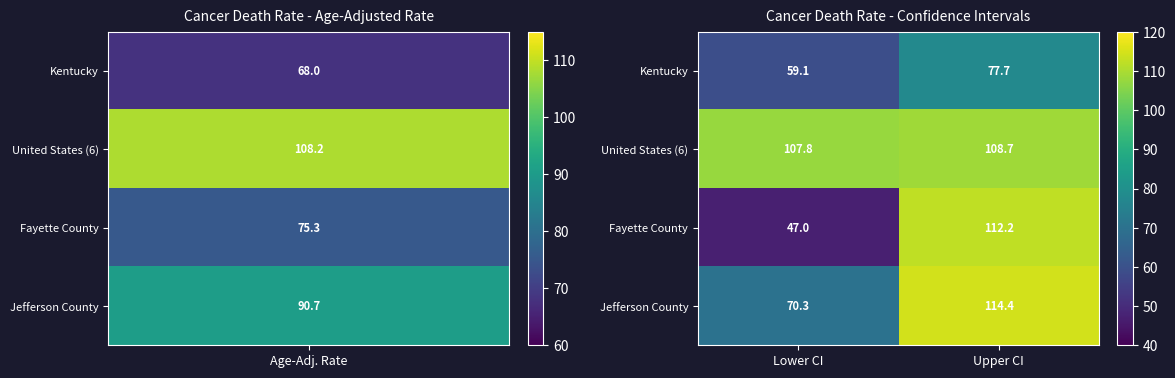

Which series has the widest spread of values?

Fayette County